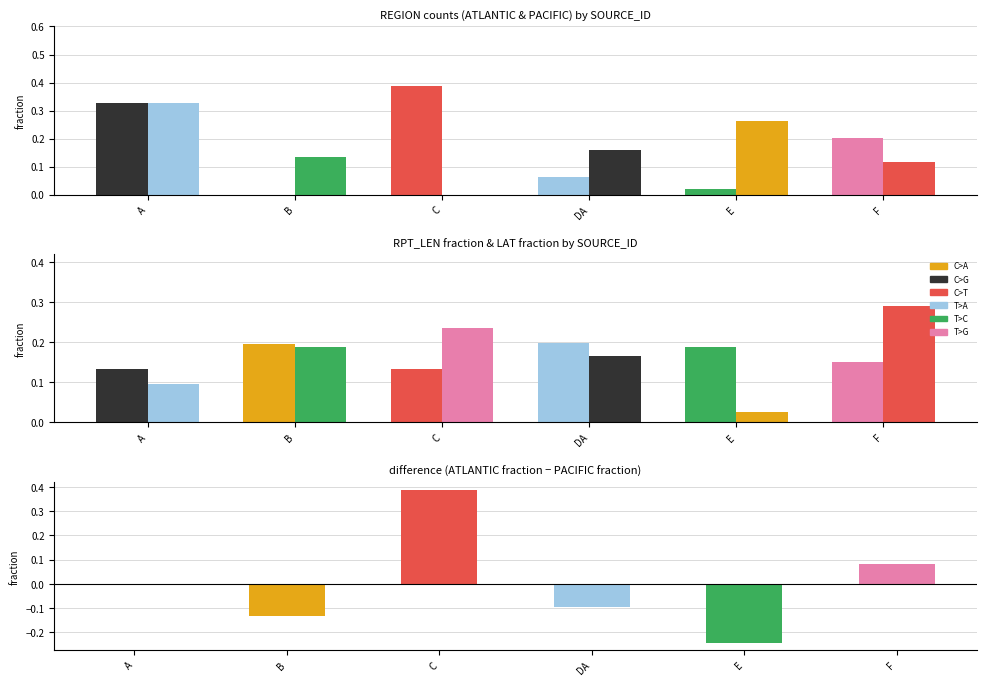

What is the value of the PACIFIC bar at the 4th from the left?

0.2